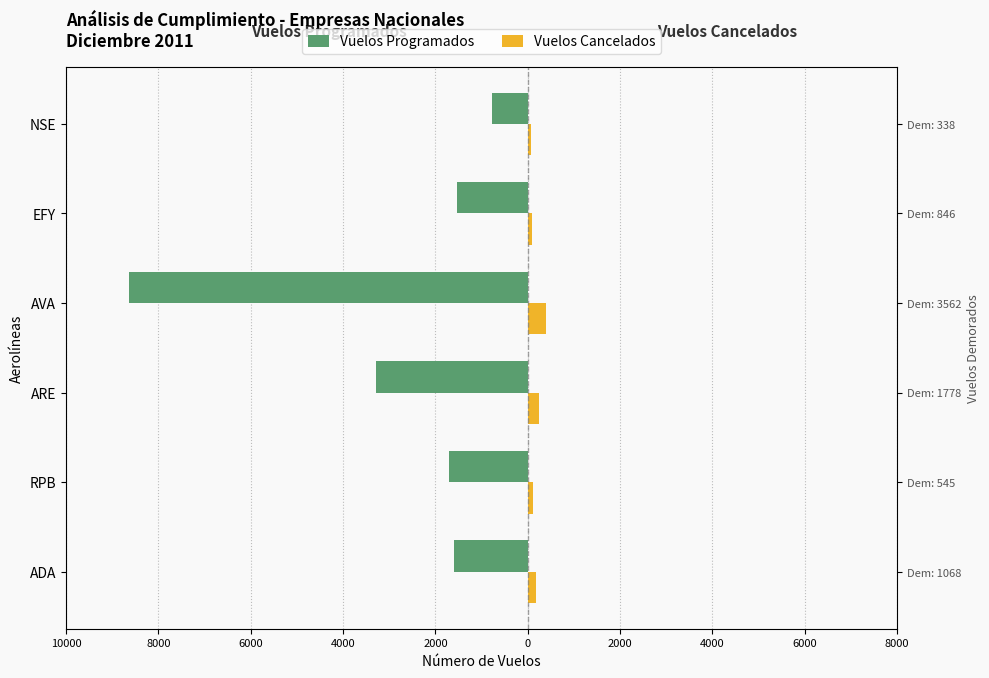

What are all the series names shown in the legend?

Vuelos Programados, Vuelos Cancelados